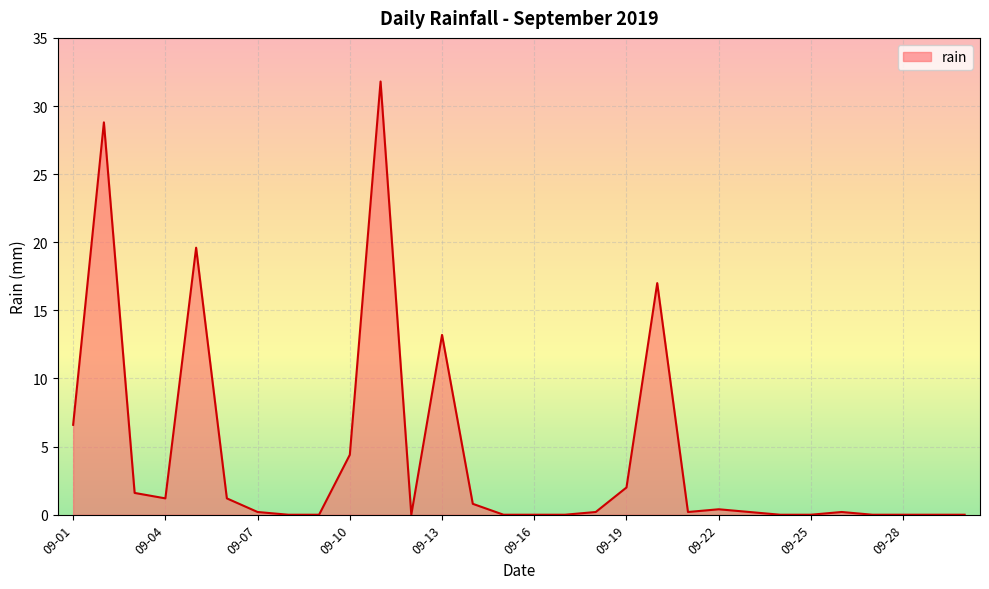

What is the maximum value shown in the chart?

31.8